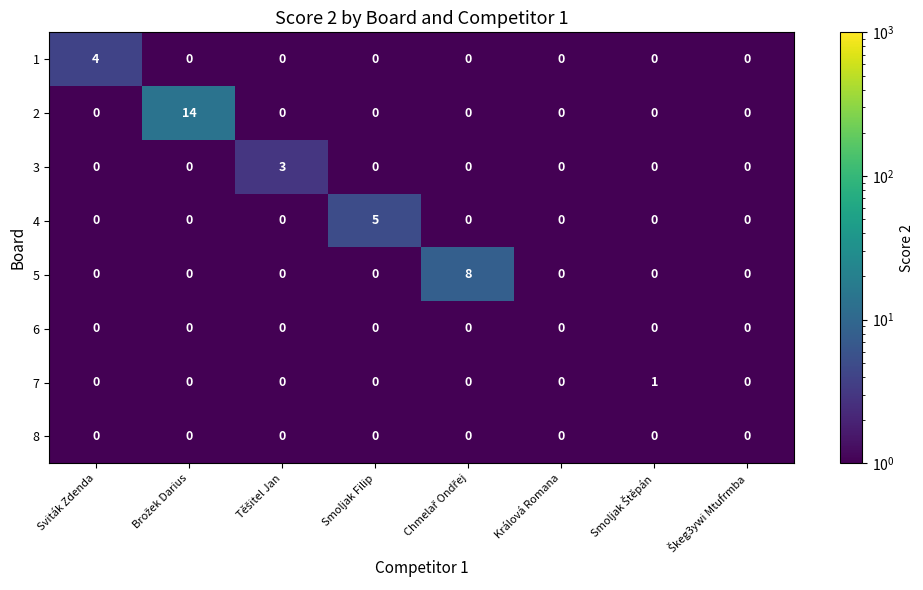

The value of 2 at Králová Romana is -7. True or false?

False